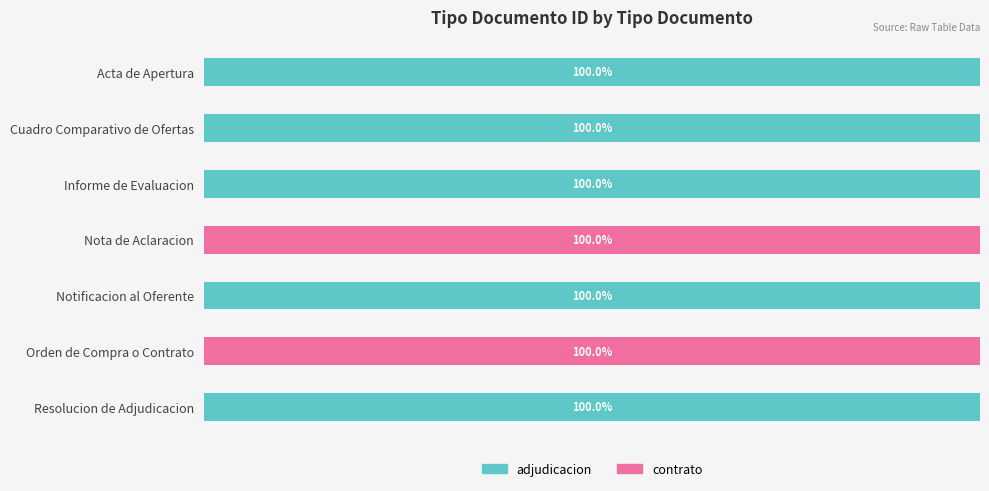

What is the value of the adjudicacion bar at the 7th from the left?

100